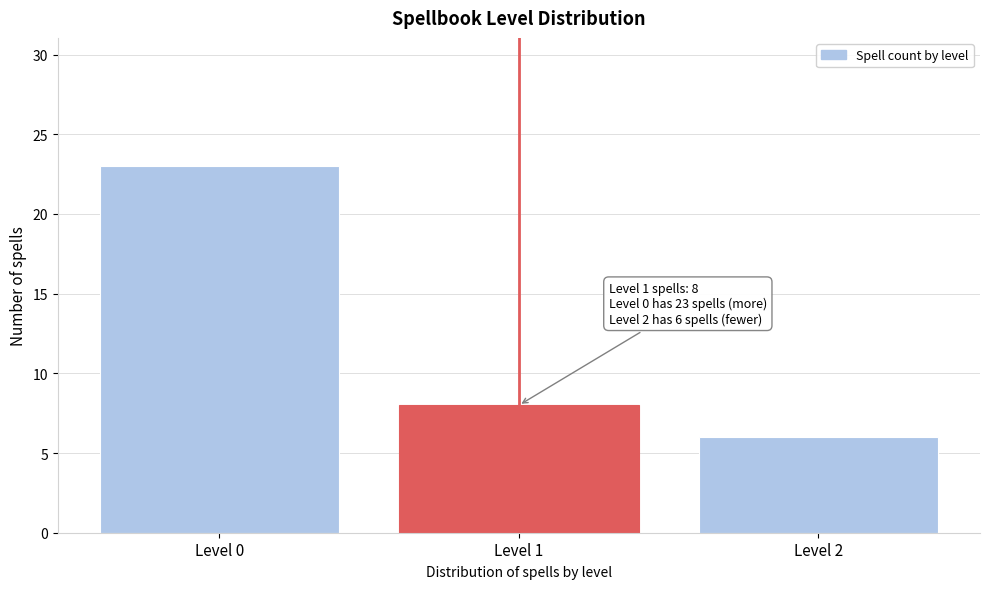

Reading left to right, transcribe all the data shown in this chart.

23	8	6